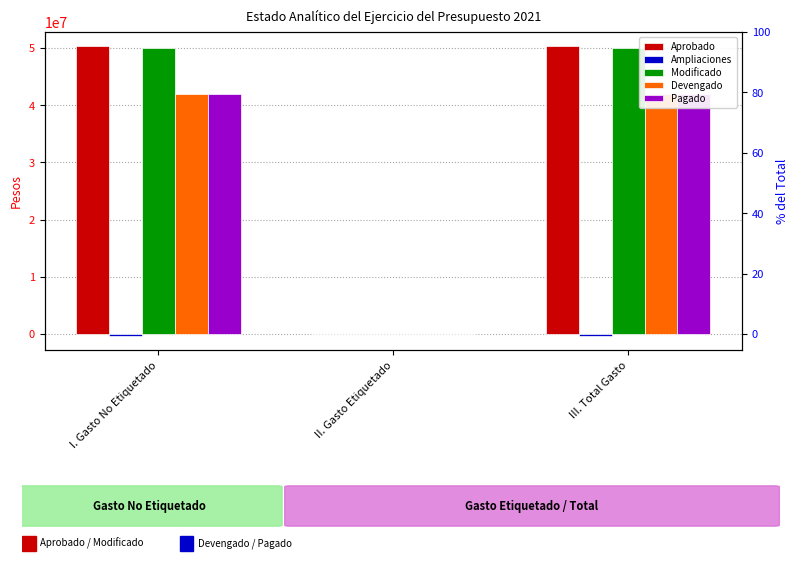

Which series has the largest total across all categories?

Aprobado